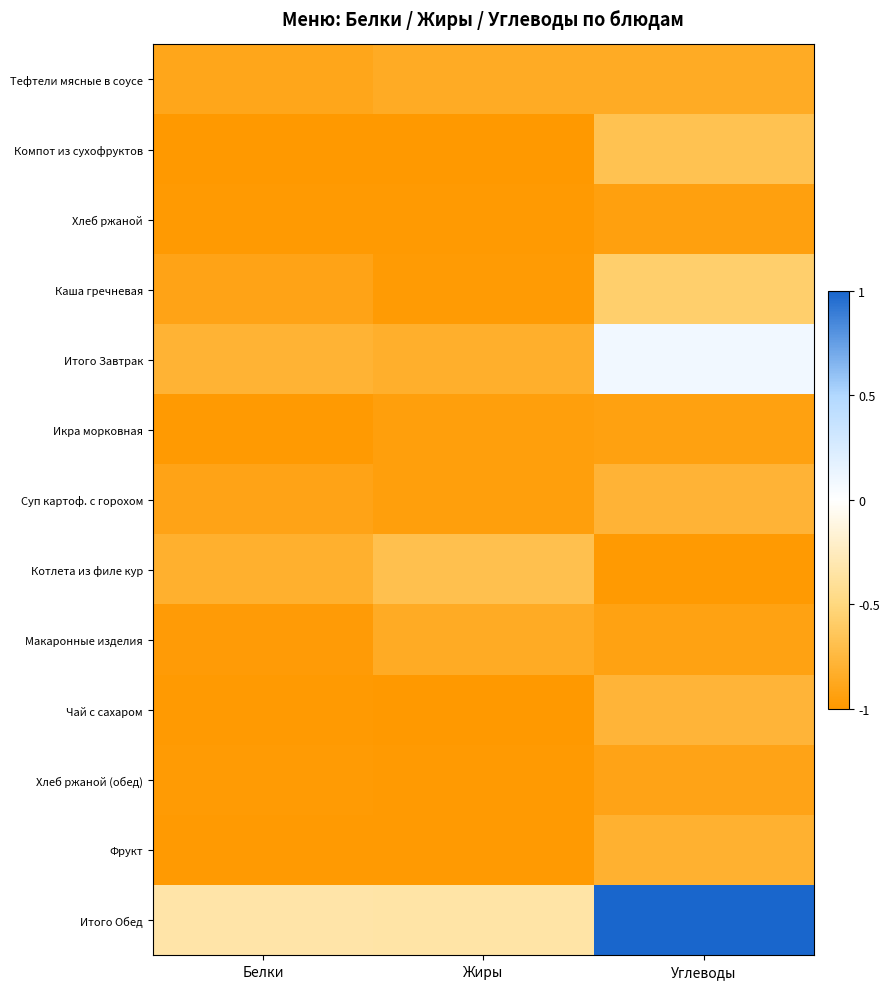

Which series has the largest total across all categories?

Итого Обед